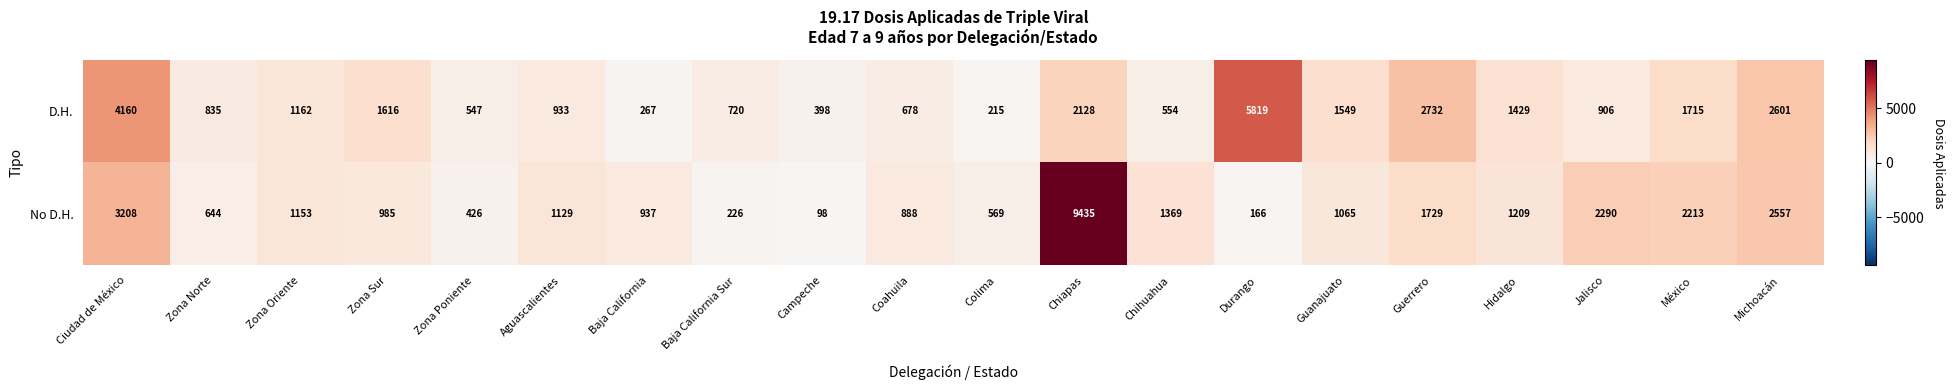

Which category has the highest value in the D.H. series?

Durango